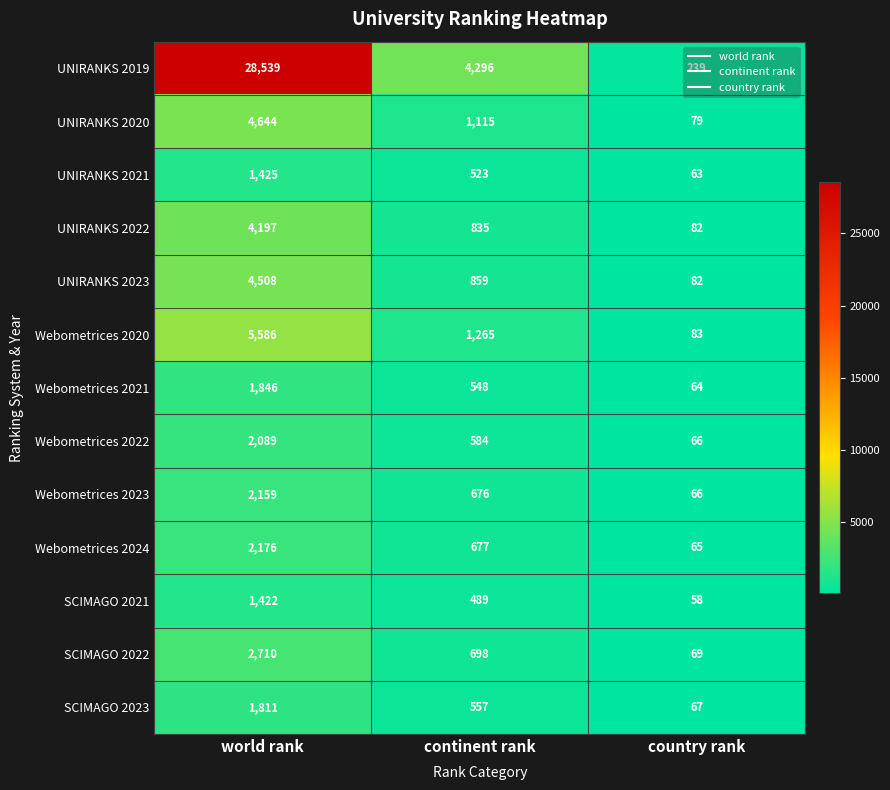

What is the spread (max minus min) of values at continent rank?

3807